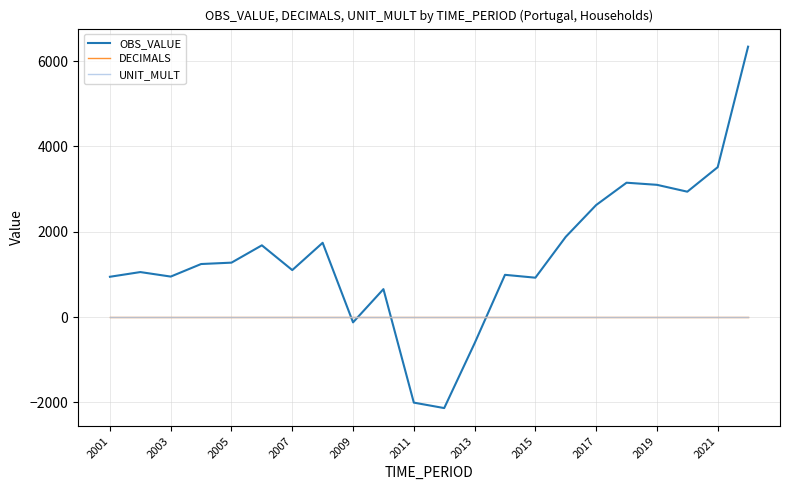

True or false: OBS_VALUE has more than 1 points higher than both neighbors.

True